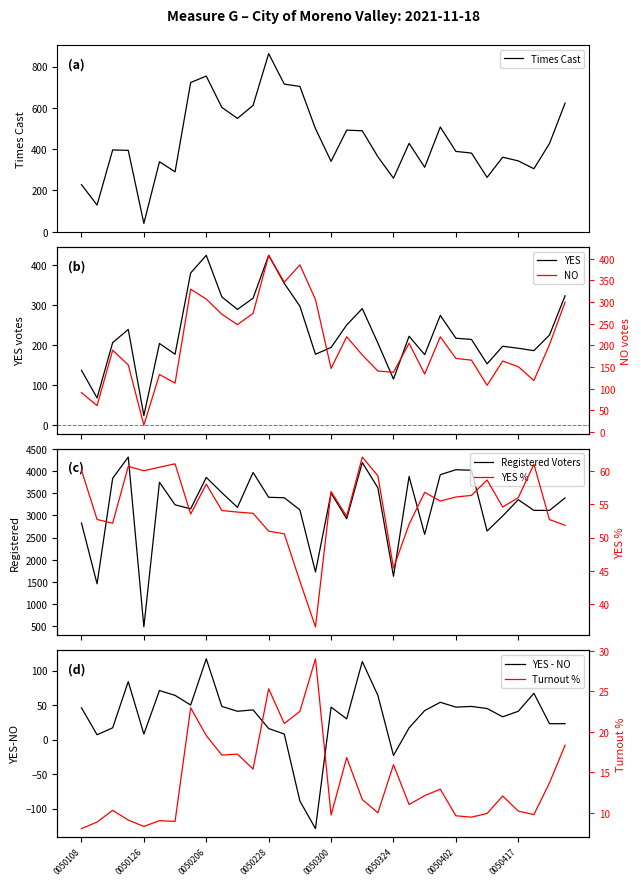

What is the difference between the second highest and second lowest values in the no_votes series?

325